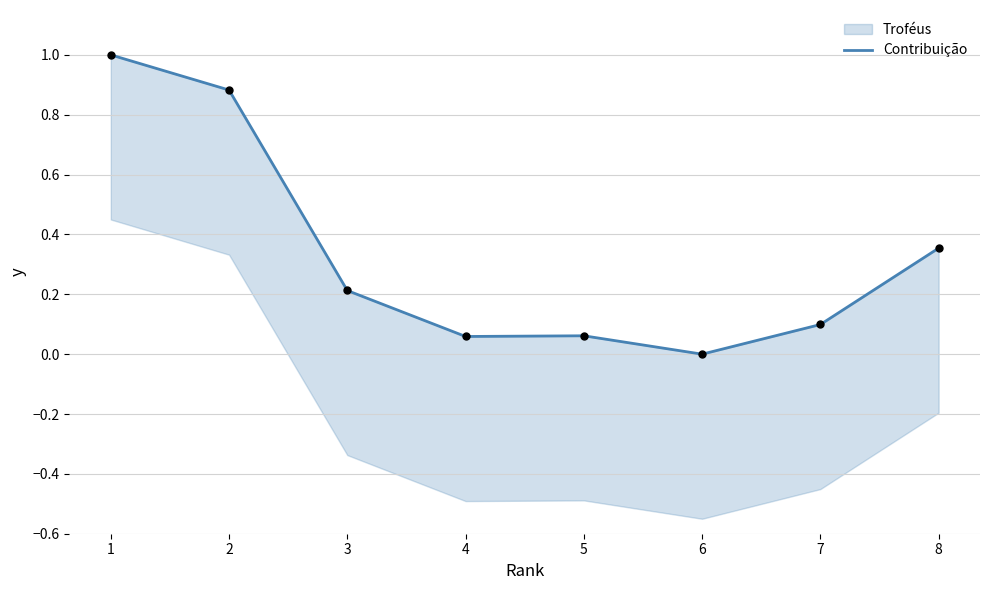

What is the change in value from 1 to 6?

-1.0